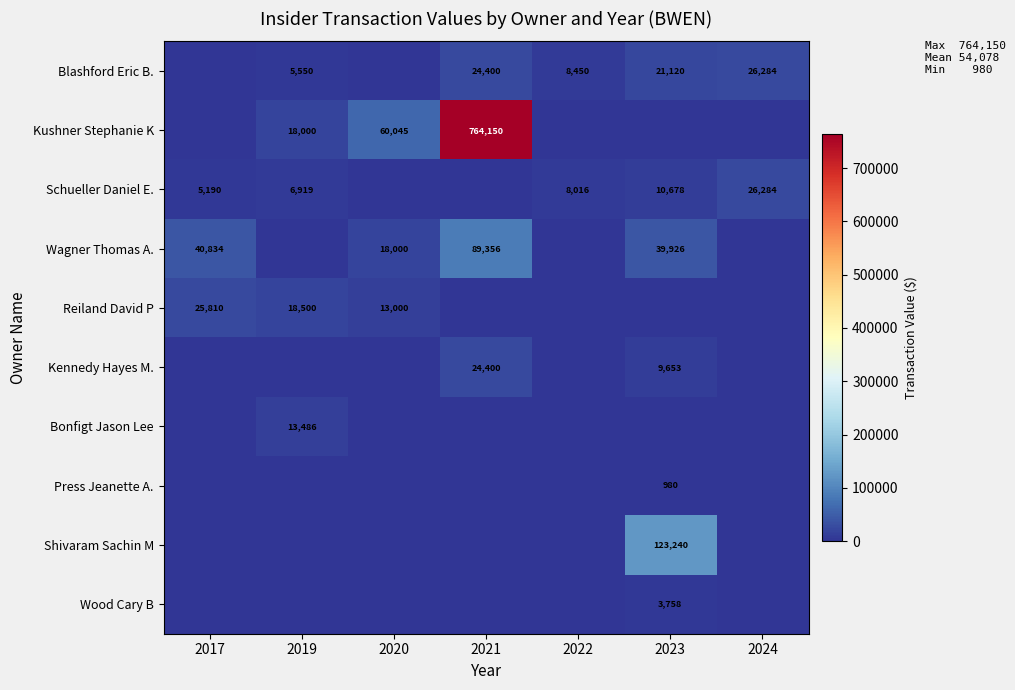

At how many categories does at least one series exceed 8481?

6